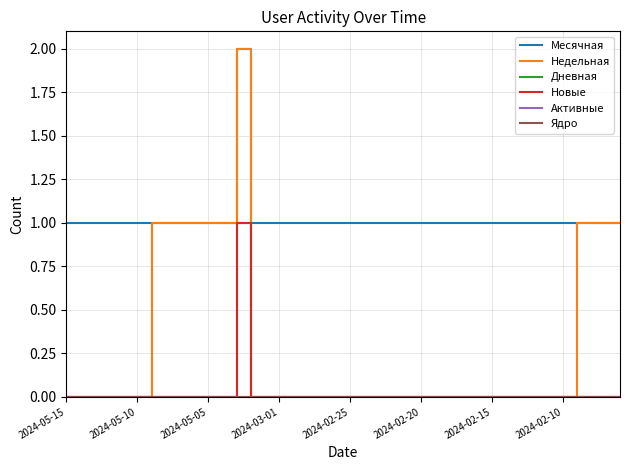

Where is the first local maximum for Месячная?

12